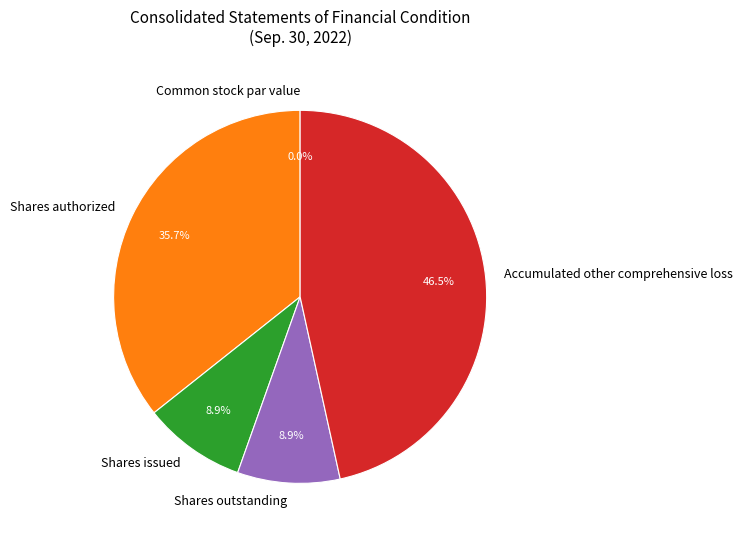

Which category has the smallest portion of the pie?

Common stock par value